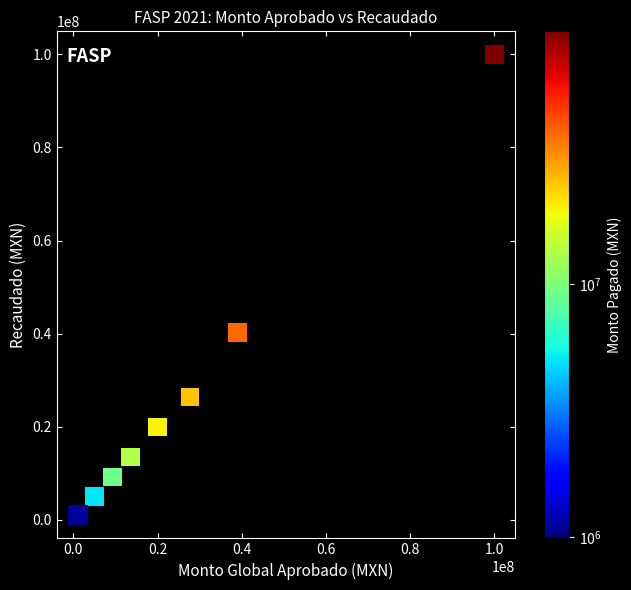

What Y value in the scatter plot is closest to 50500000?

40279735.6